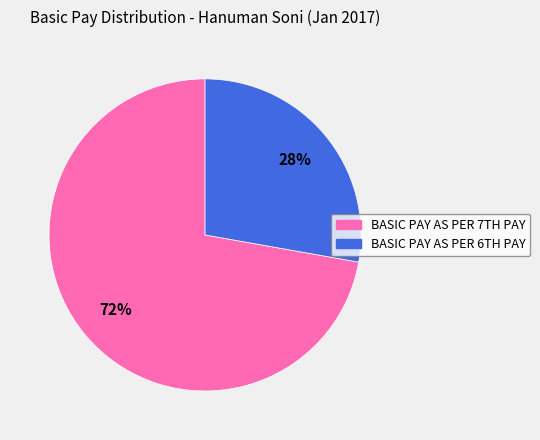

Count the number of slices in the pie.

2